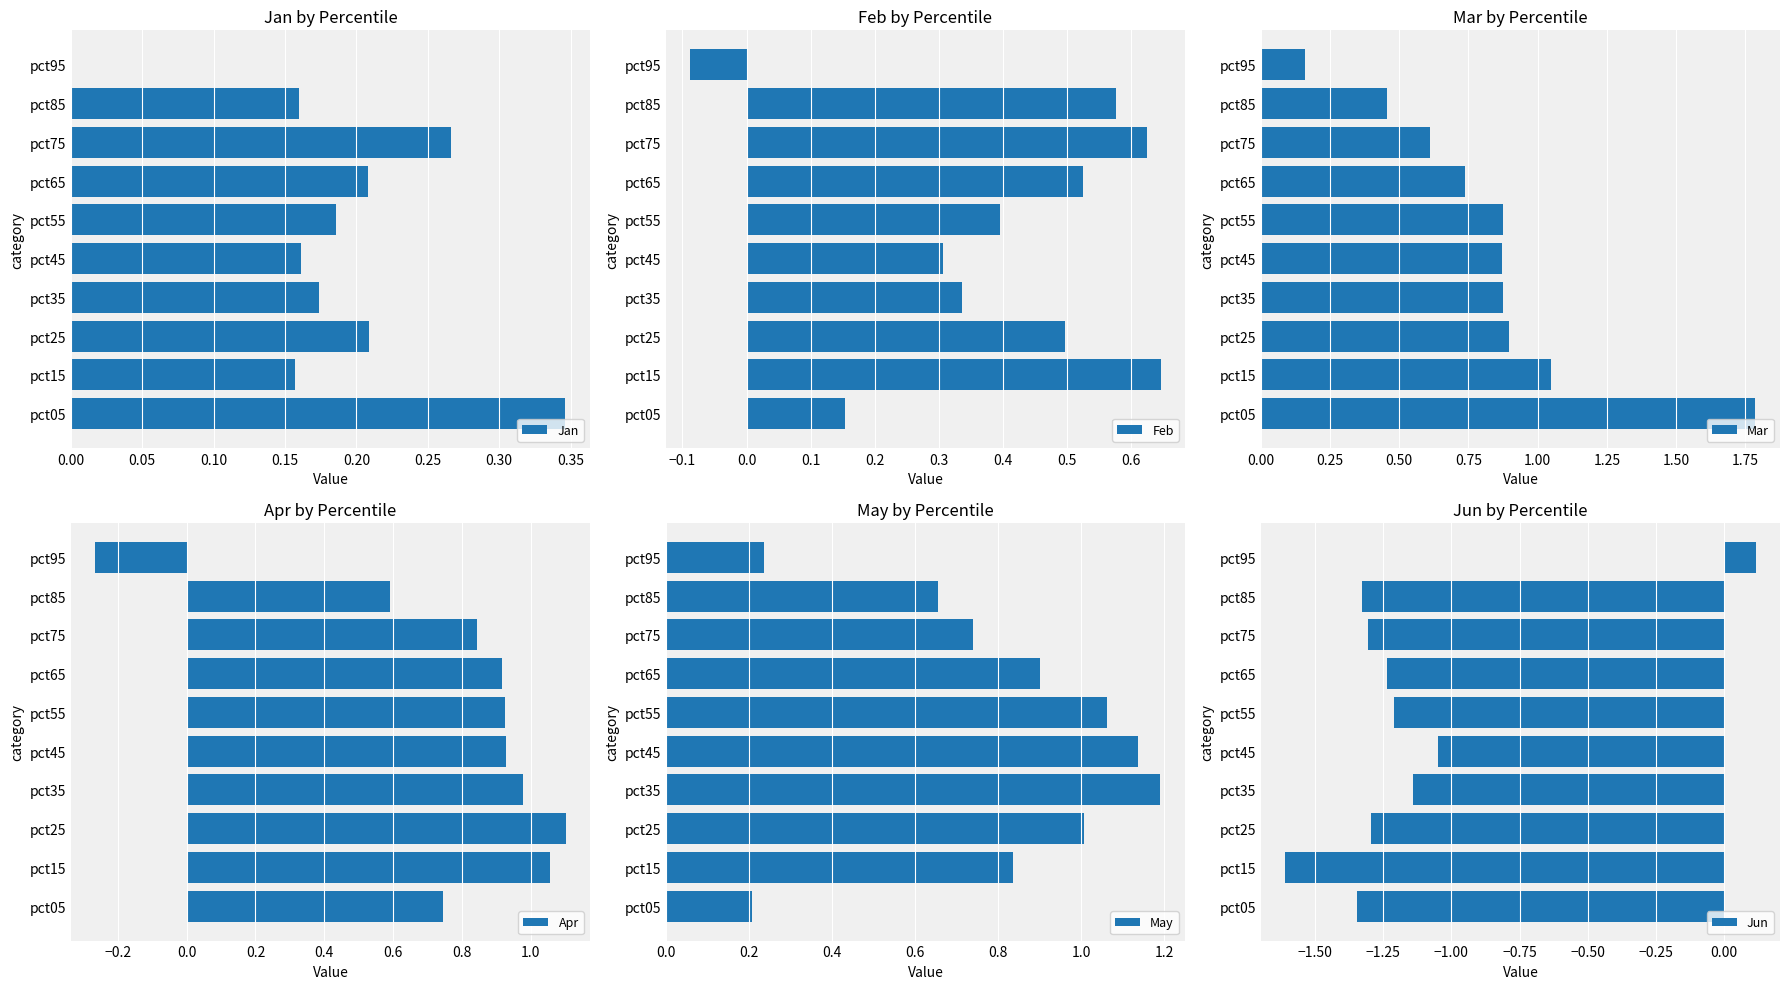

The Apr series shows 0.4 at pct25. True or false?

False